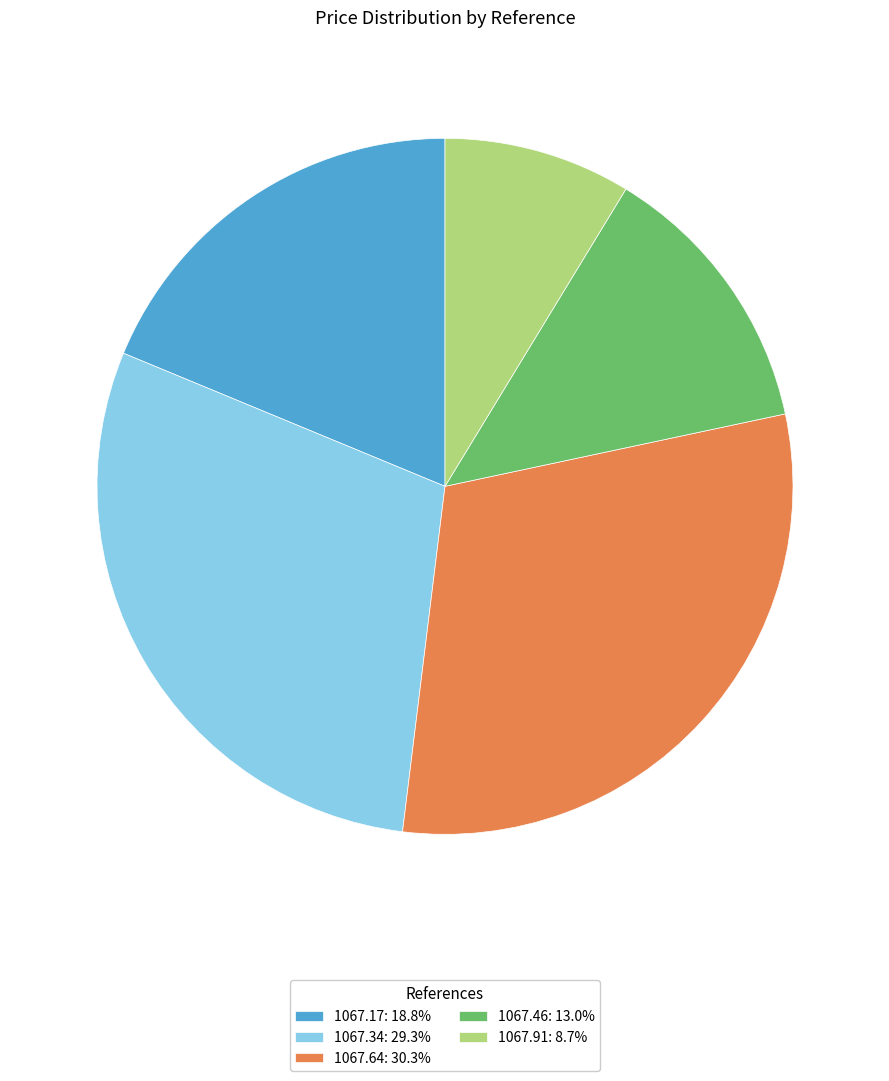

Is the sum of 1067.64: 30.3% and 1067.46: 13.0% greater than half?

No